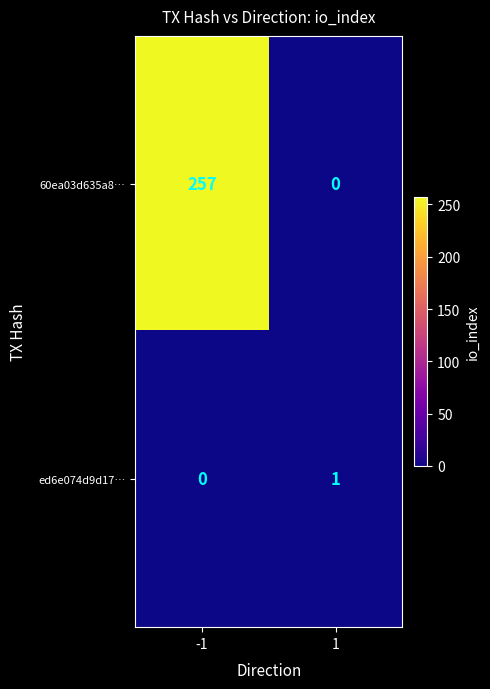

Which series changed the most between -1 and 1?

60ea03d635a8…